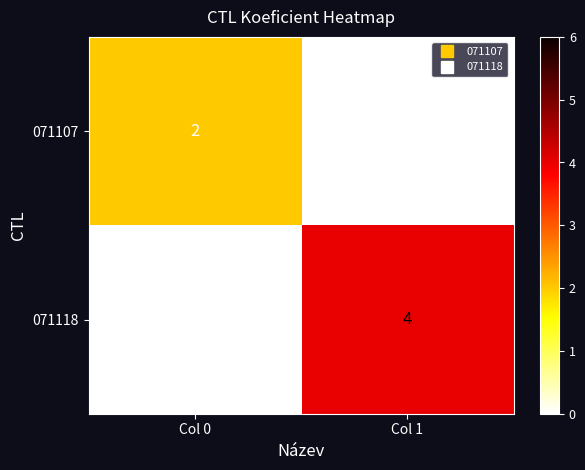

The 071118 series shows 4 at Col 1. True or false?

True